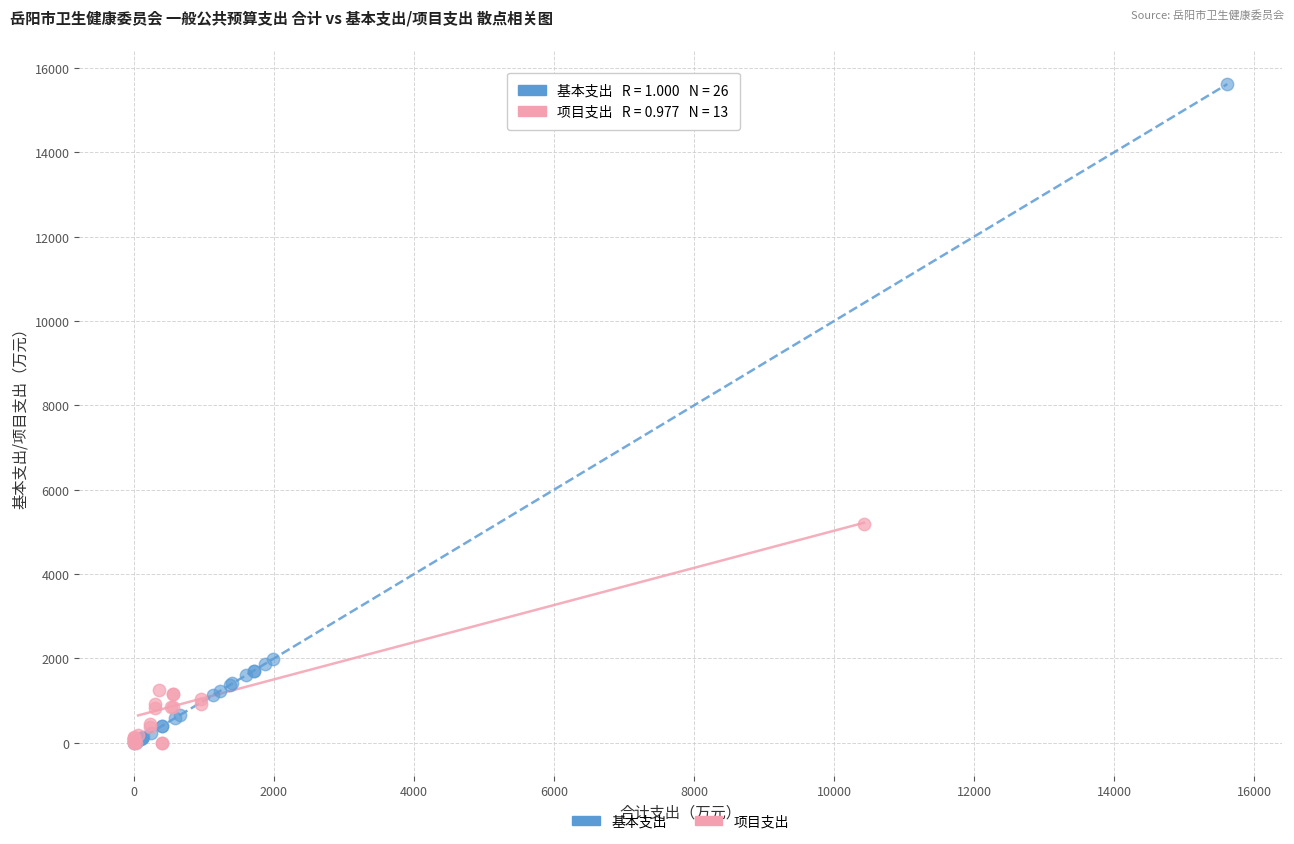

Which series contains the highest Y value?

基本支出